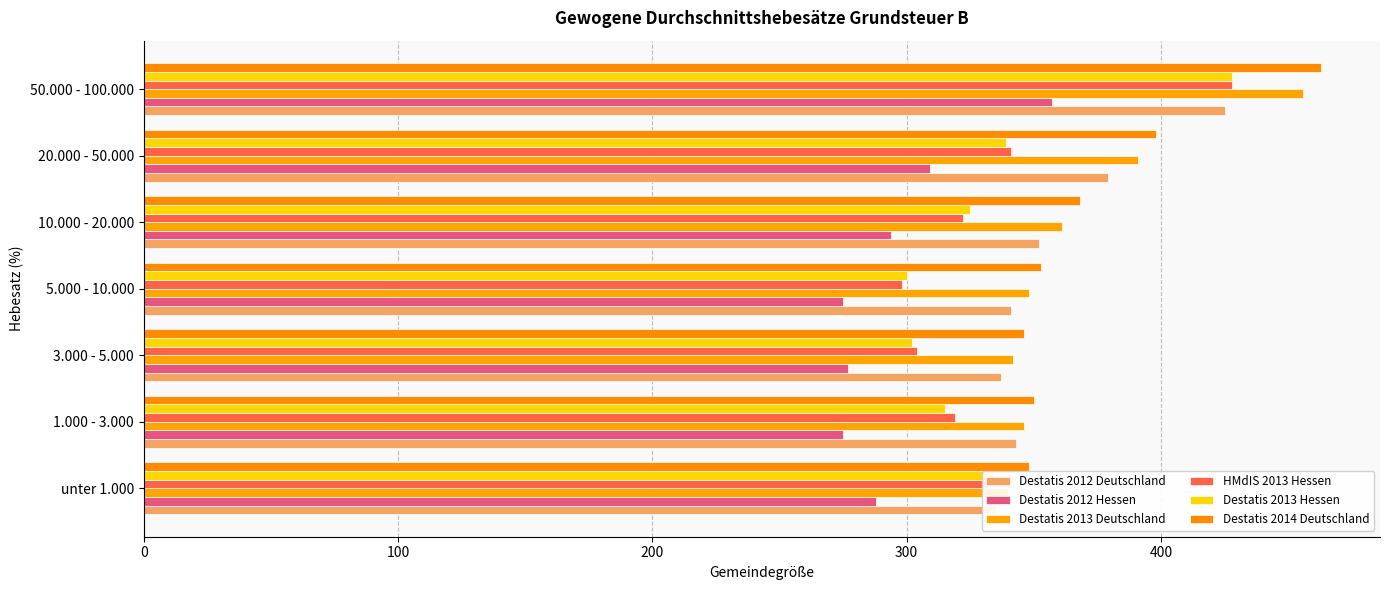

How many bars are there in each group?

6